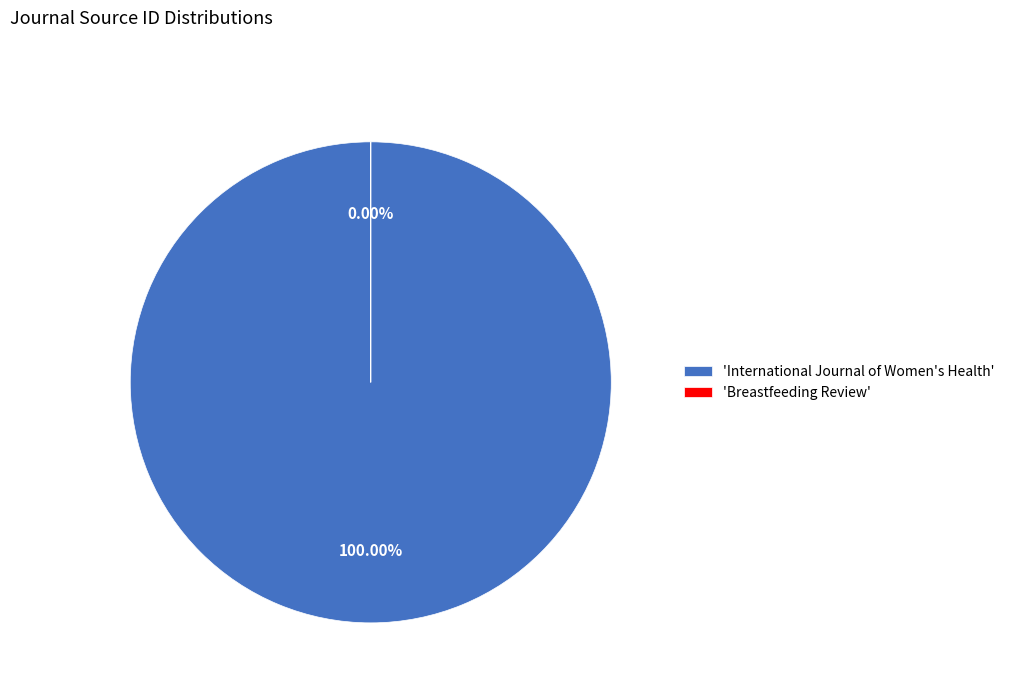

The International Journal of Women's Health slice represents 100% of the pie. True or false?

True